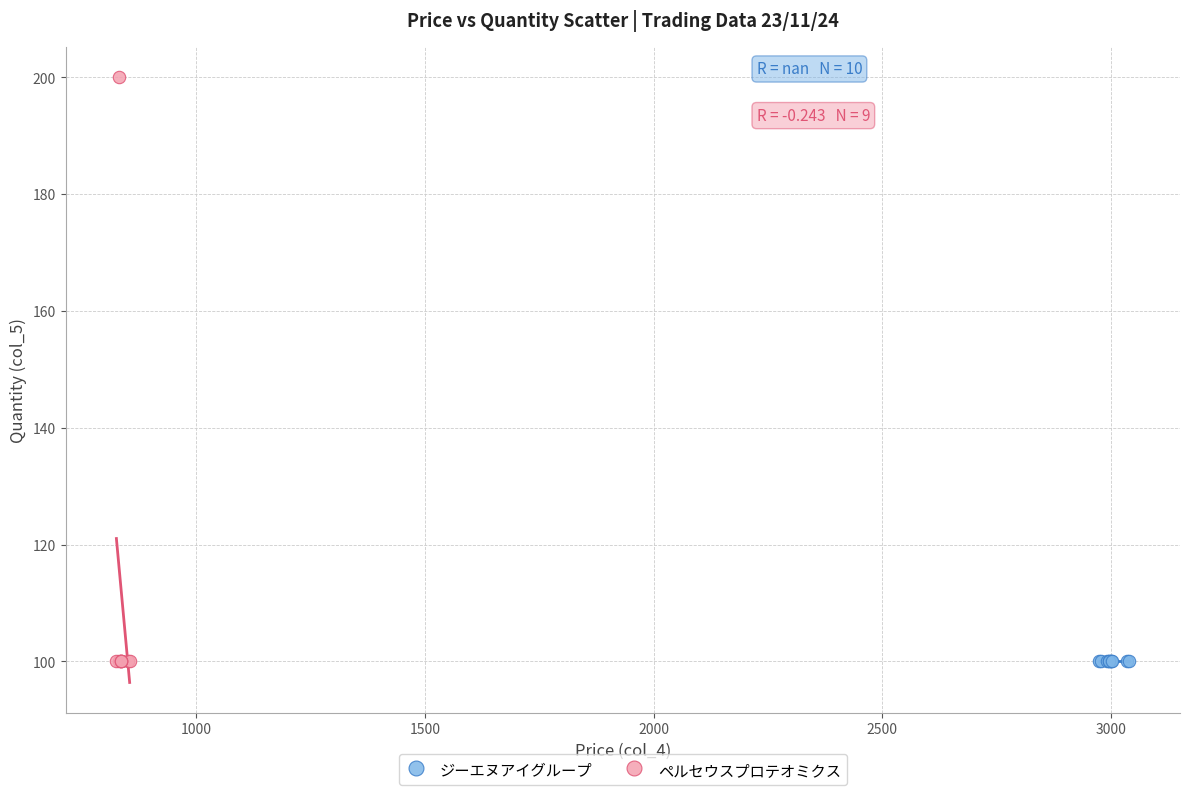

Which series contains the highest Y value?

ペルセウスプロテオミクス